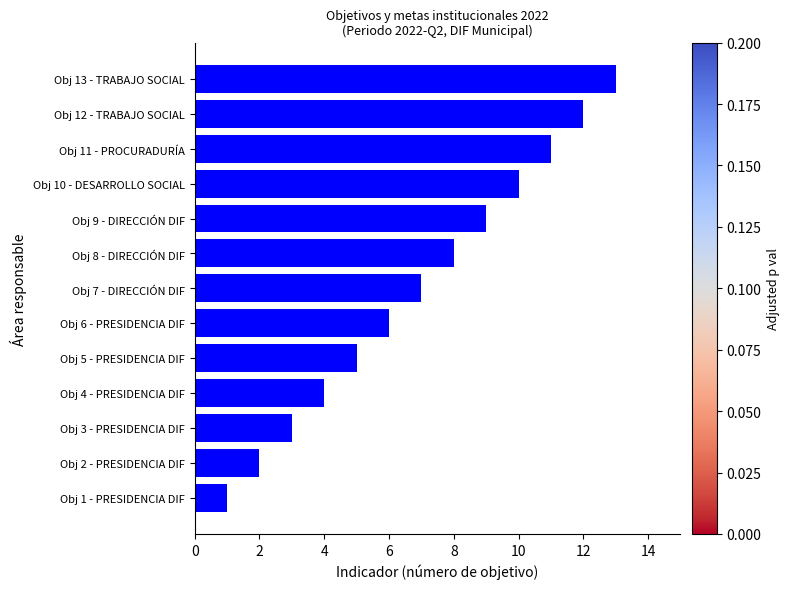

The value at Obj 11 - PROCURADURÍA is 18. True or false?

False